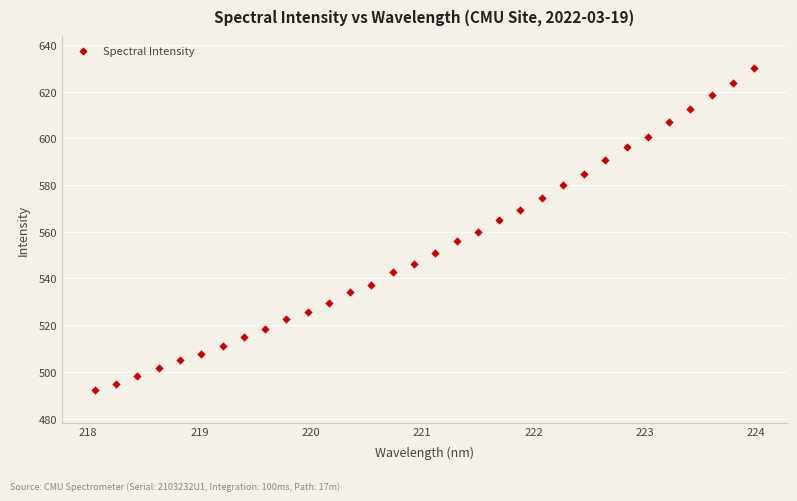

What is the range of Y values (max minus min)?

137.9